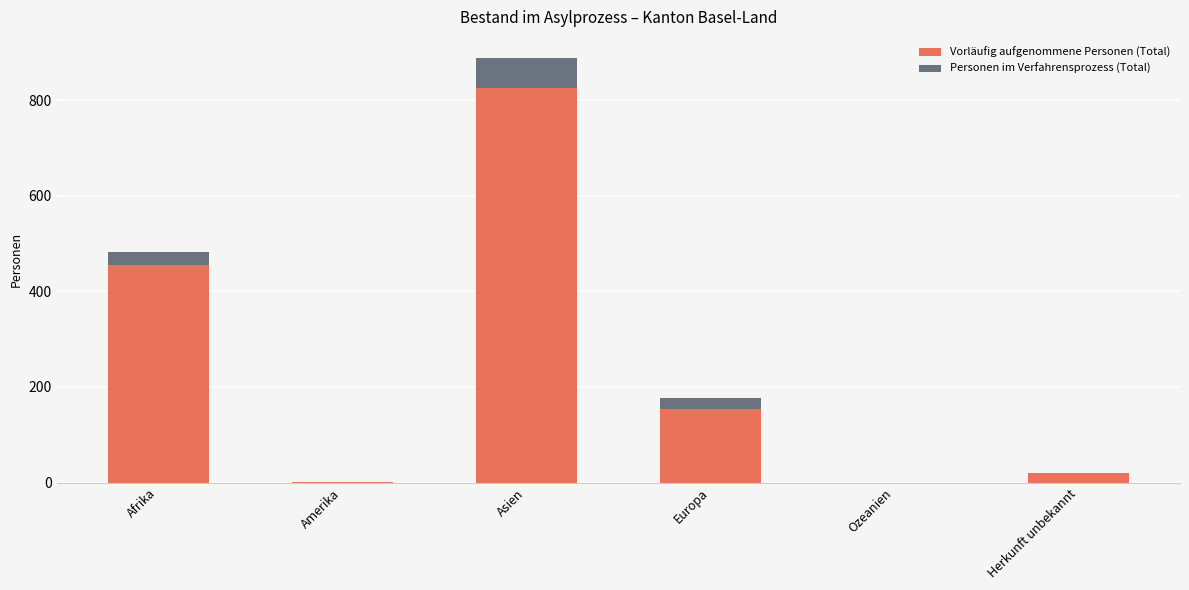

What is the highest value of the Vorläufig aufgenommene Personen (Total) series?

826